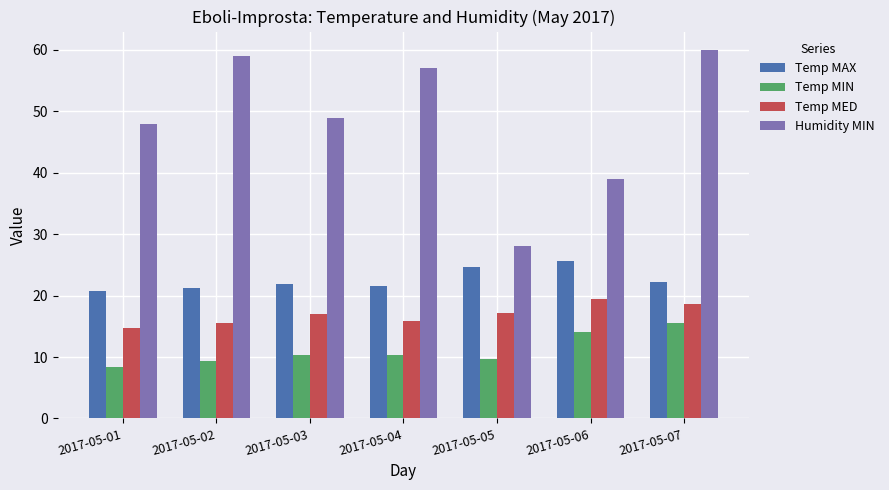

At which label does Temp MIN reach its peak?

2017-05-07